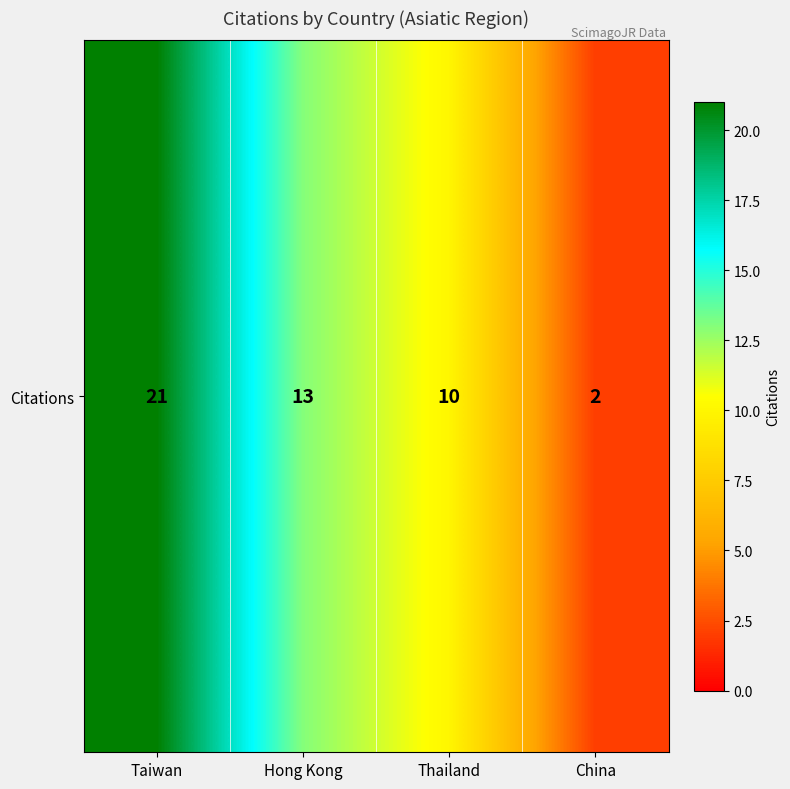

The value at Taiwan is 6. True or false?

False